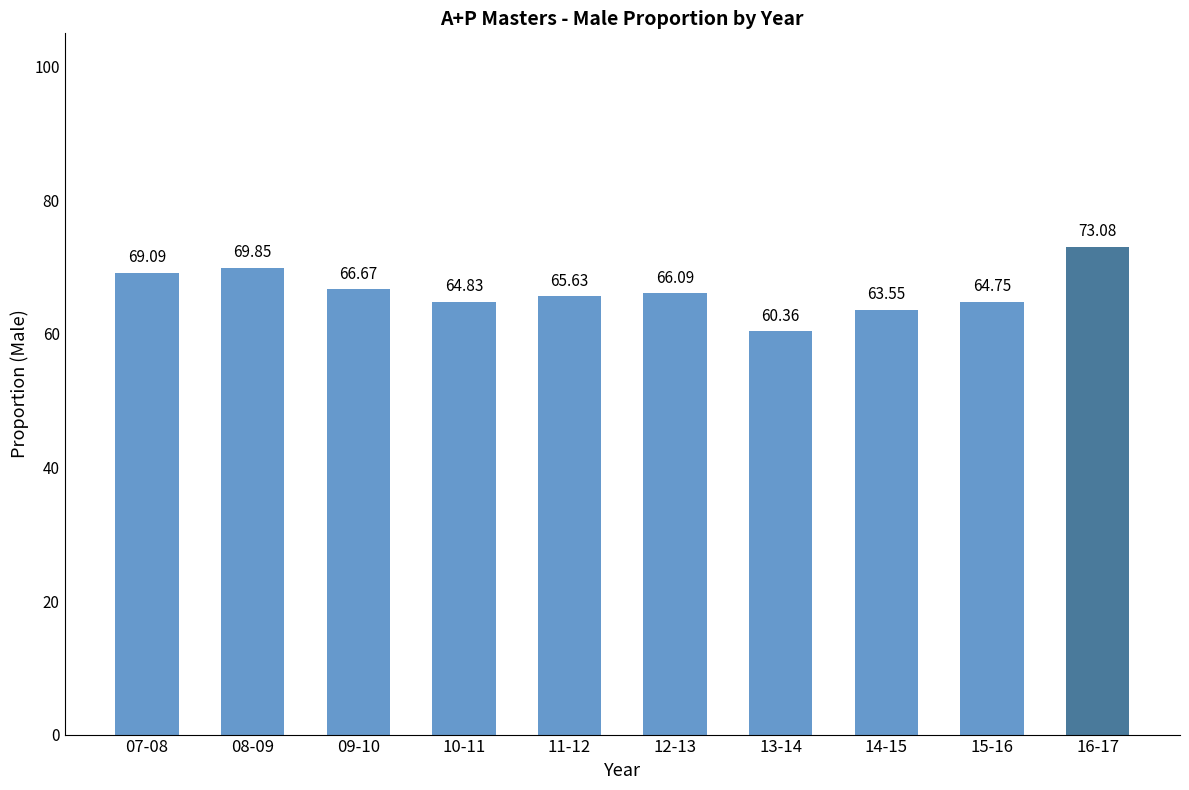

The value at 16-17 is 0.7. True or false?

True